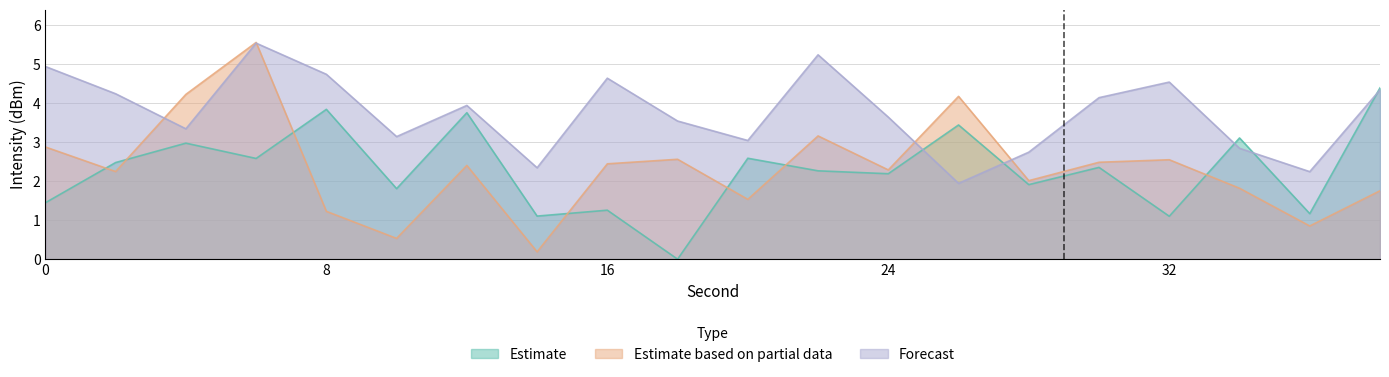

How many lines are shown in the chart?

3